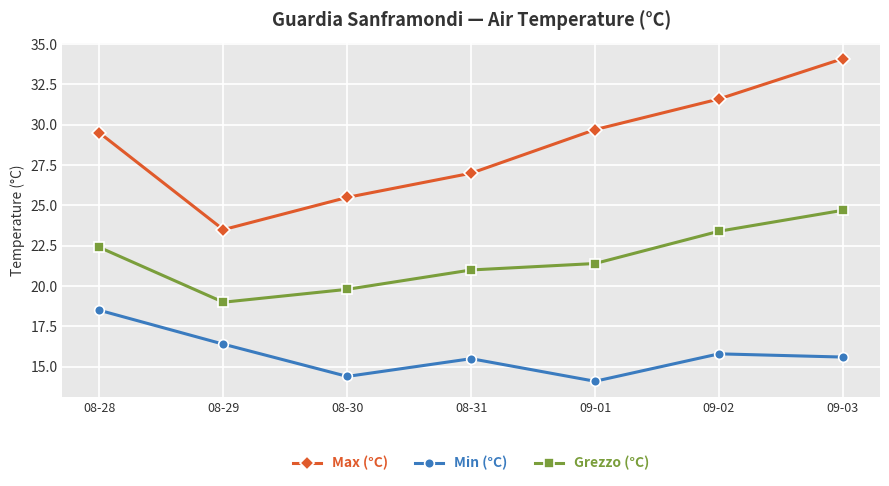

What is the label of the 6th point from the left?

09-02